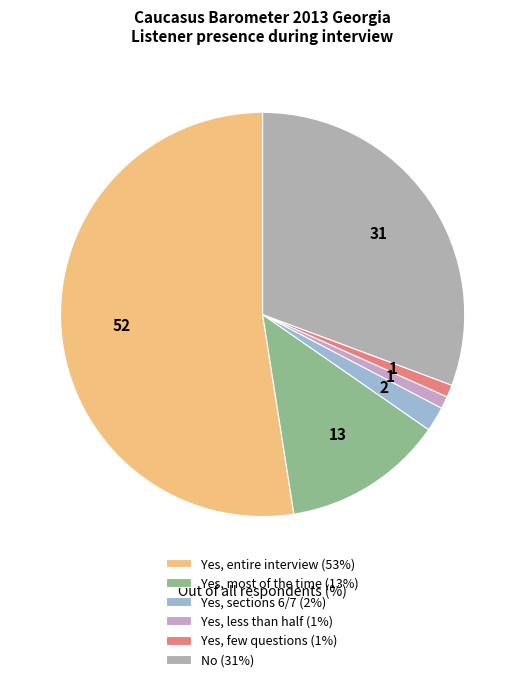

Count the number of slices in the pie.

6